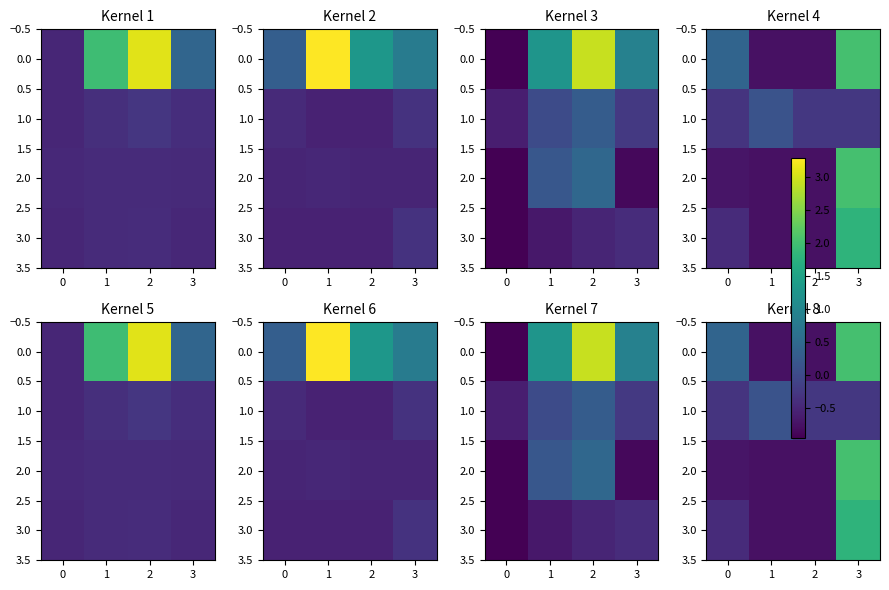

How many values in 1.0 are above zero?

1